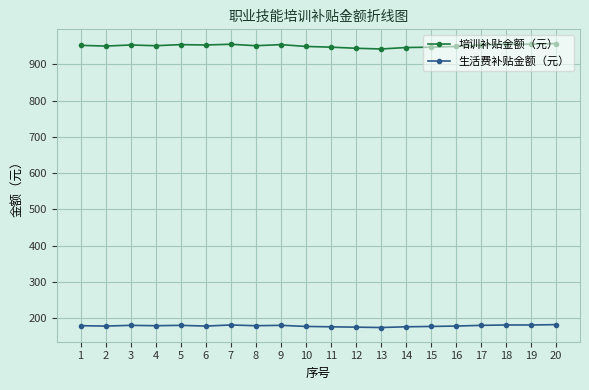

What is the sum of all 生活费补贴金额（元） values?

3591